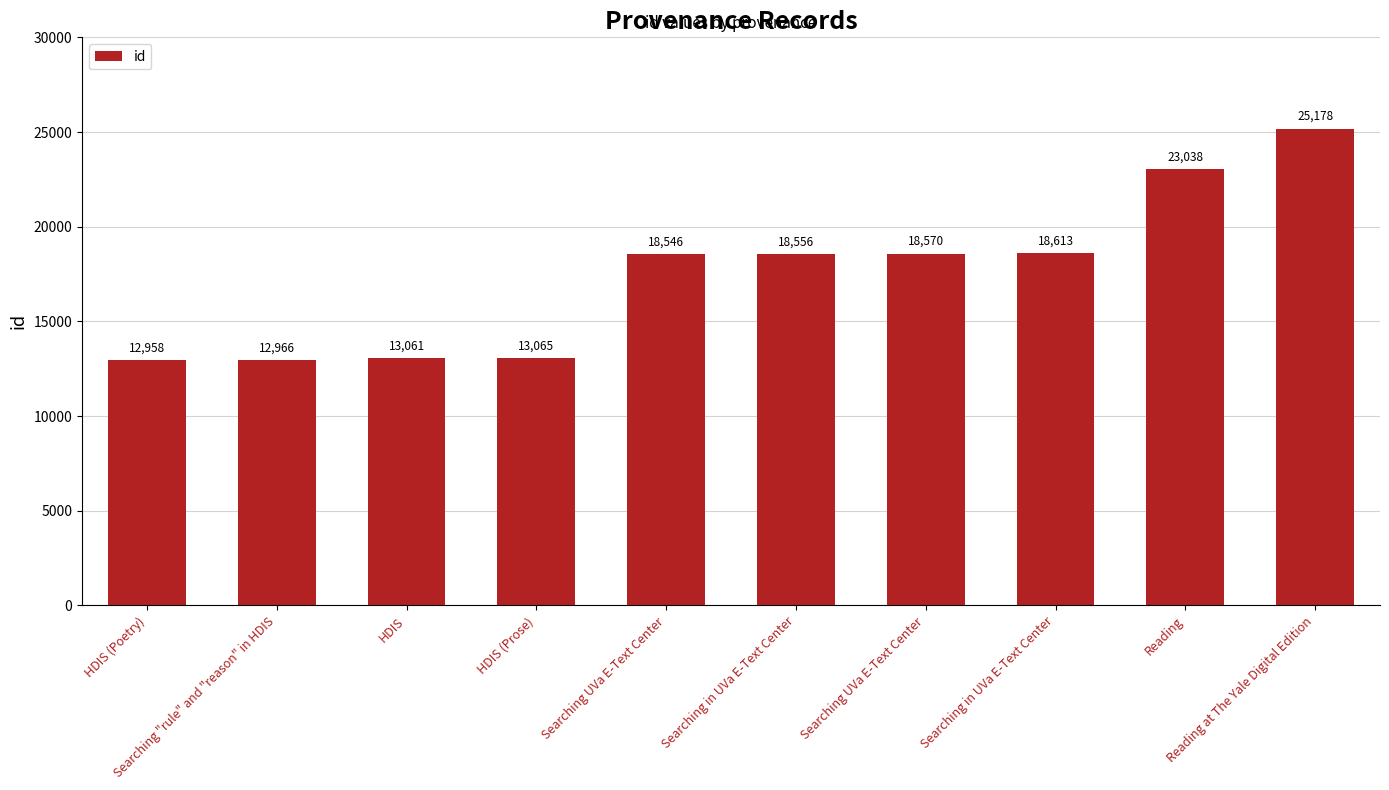

How many data points does each series have?

10